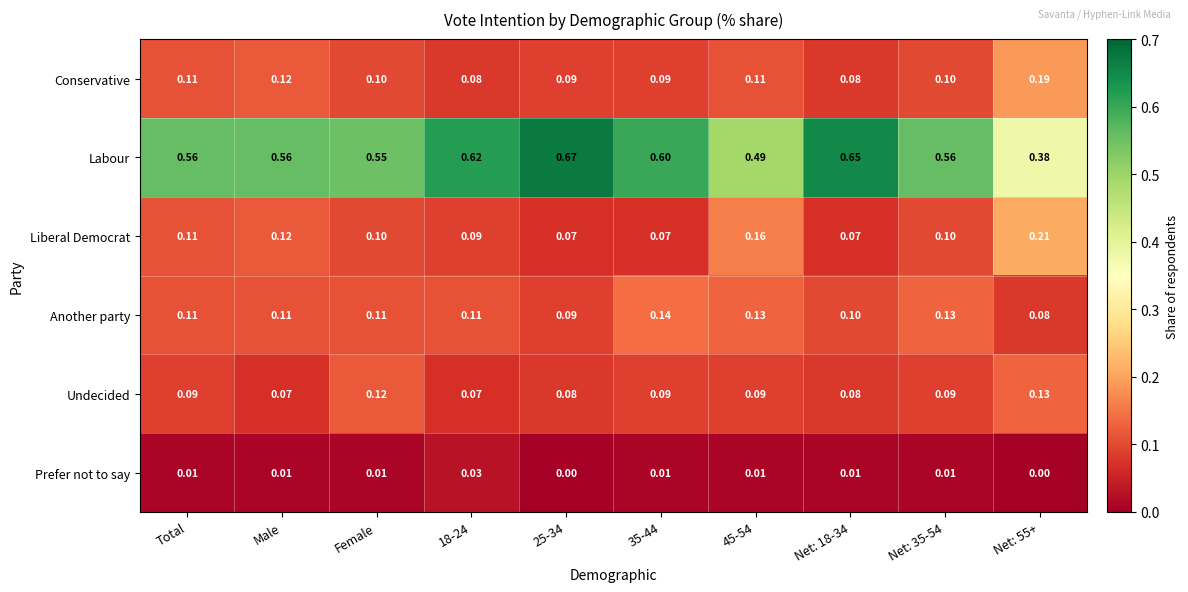

List the series in order of their peak value, highest first.

Labour, Liberal Democrat, Conservative, Another party, Undecided, Prefer not to say